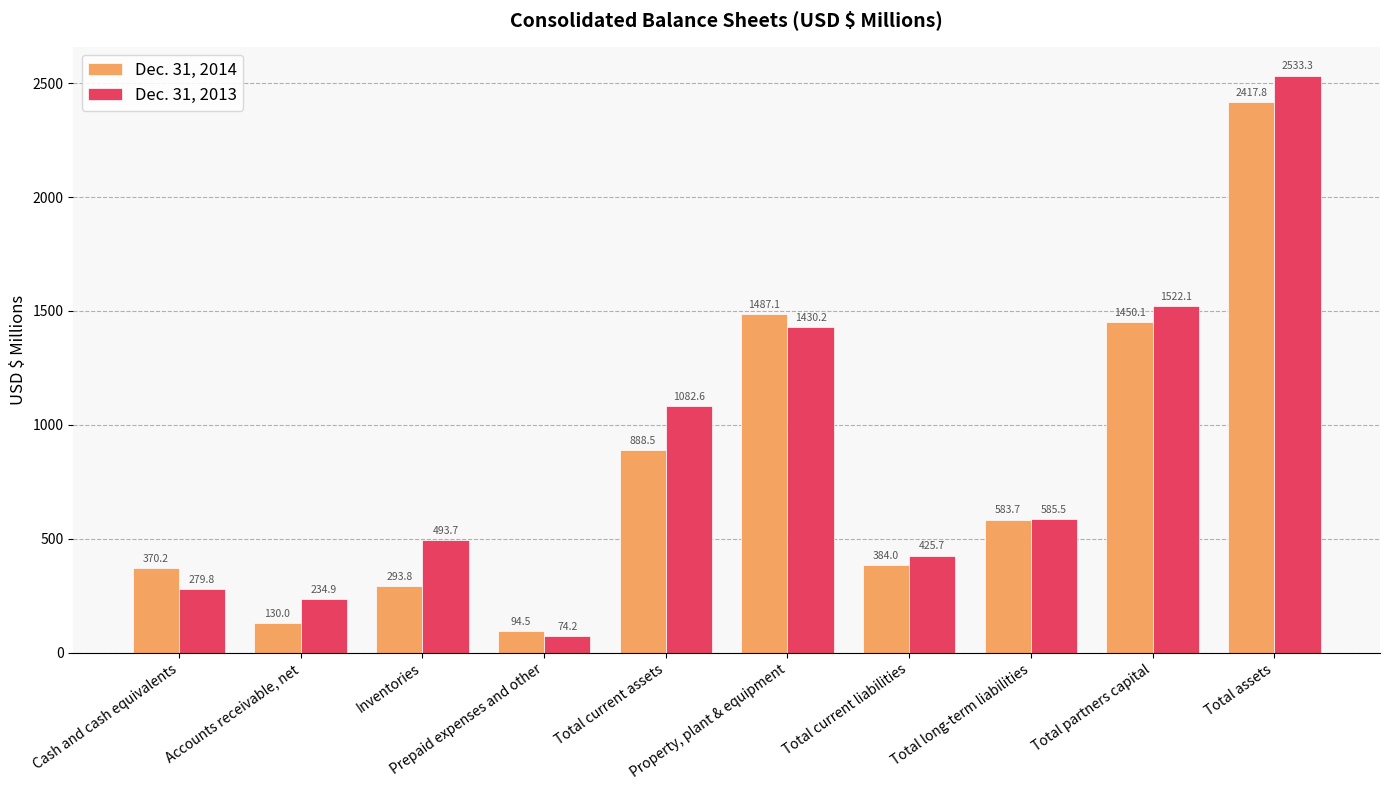

At how many categories does at least one series exceed 1583?

1